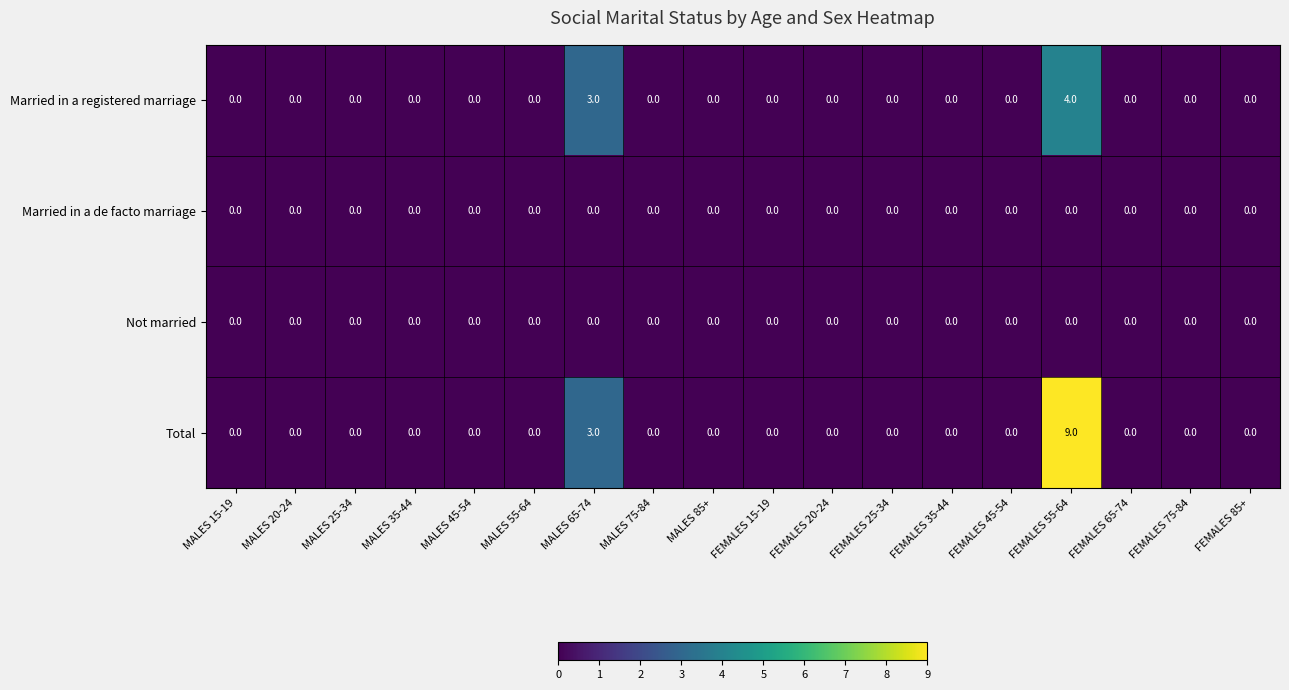

What is the greatest value displayed?

9